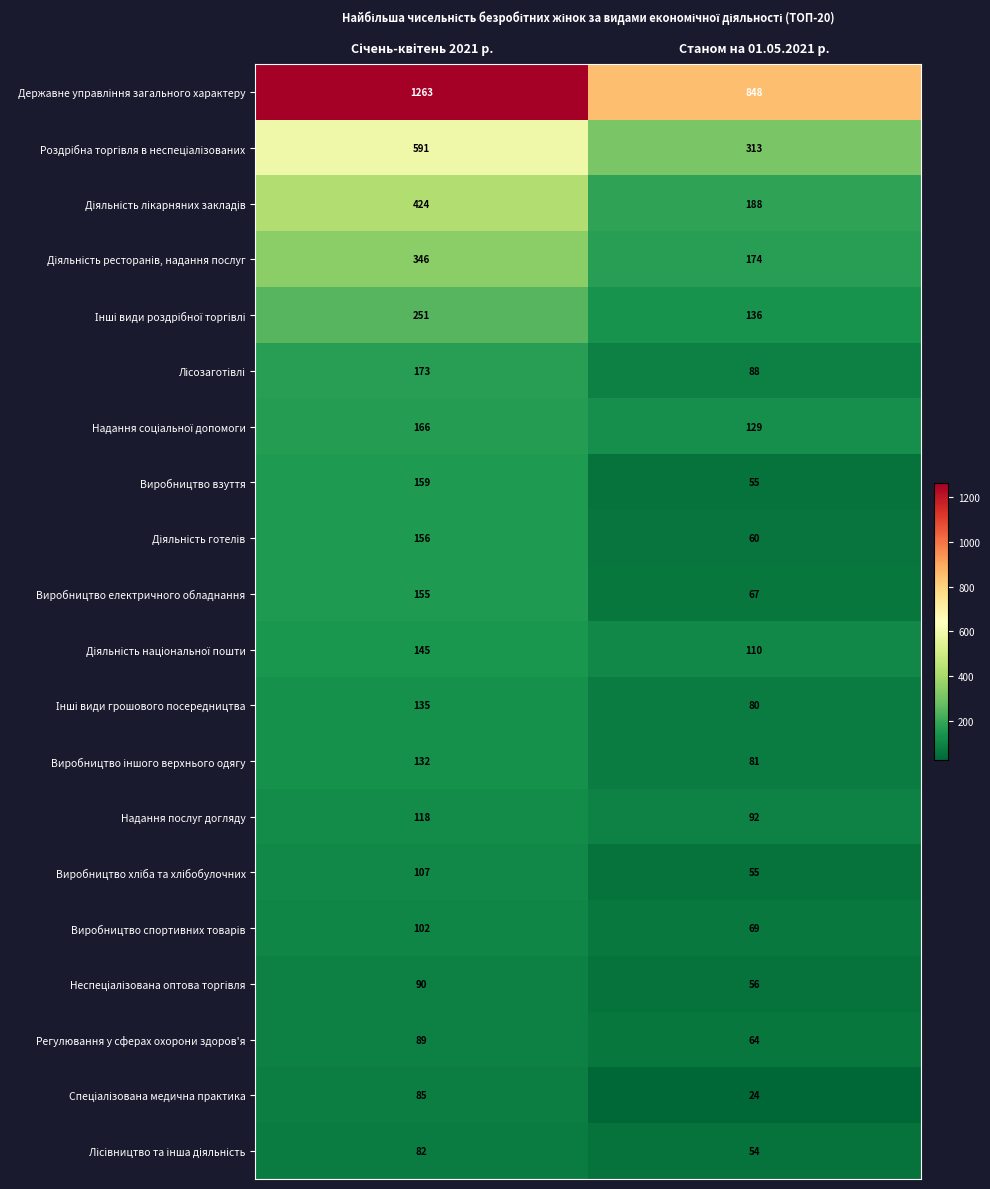

What is the difference between the highest and lowest values at Станом на 01.05.2021 р.?

824